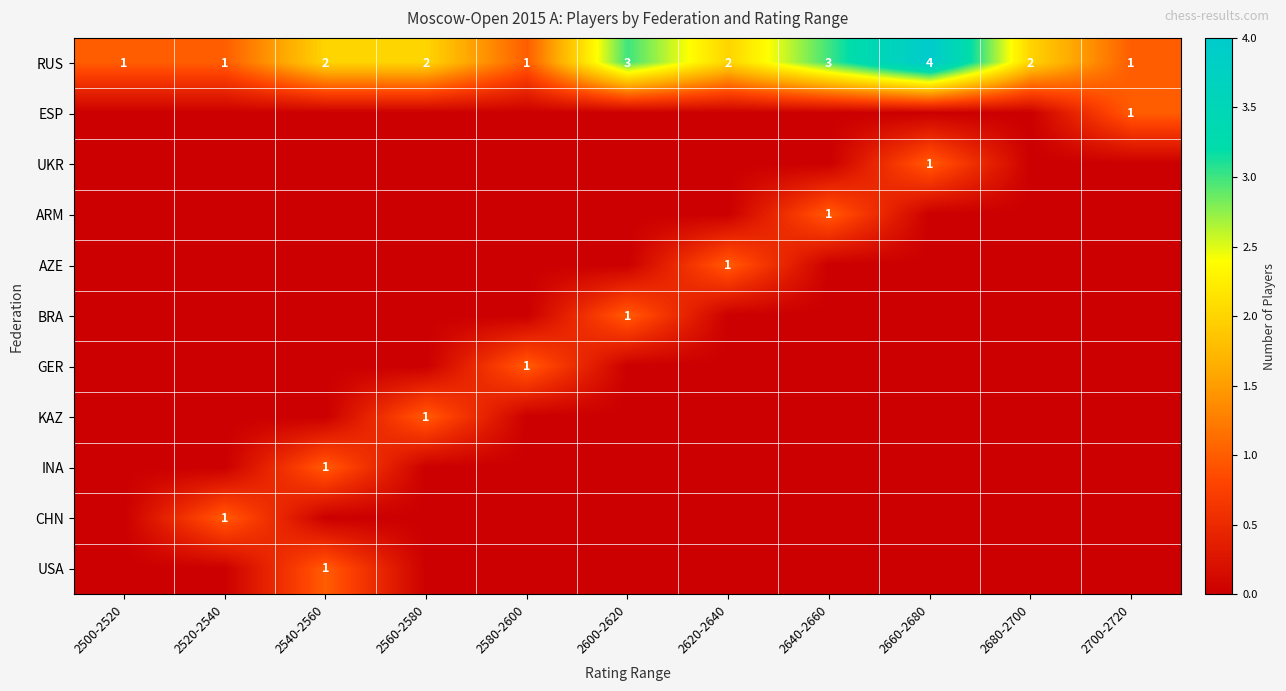

What is the difference between the highest and lowest values at 2680-2700?

2